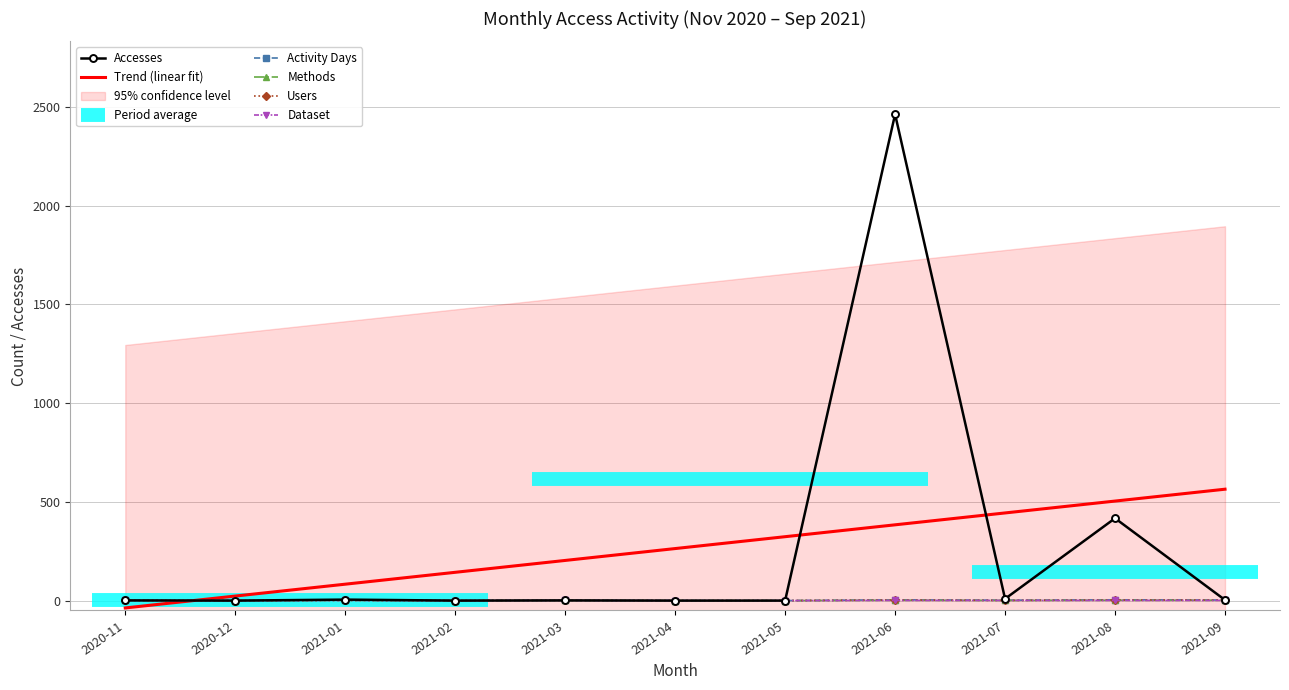

How many series are shown in this chart?

5